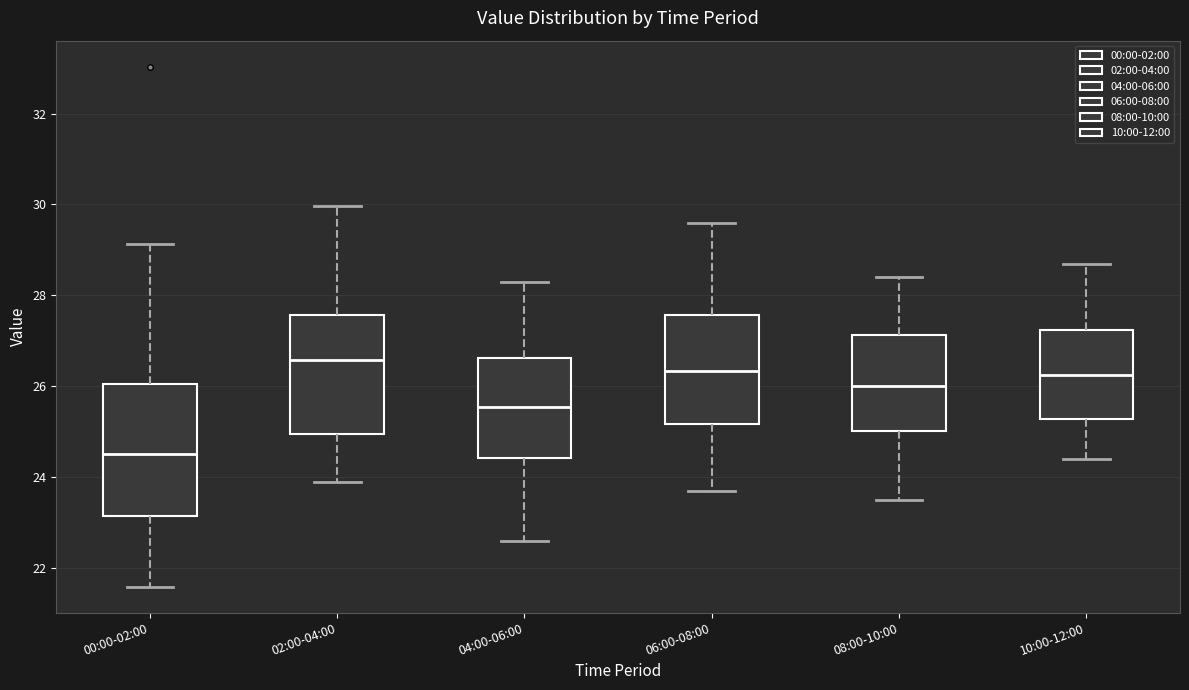

Where does the lower whisker of the box for 02:00-04:00 end on the y-axis? The values are not printed on the chart, so give them approximately, as read against the axis.

24.0